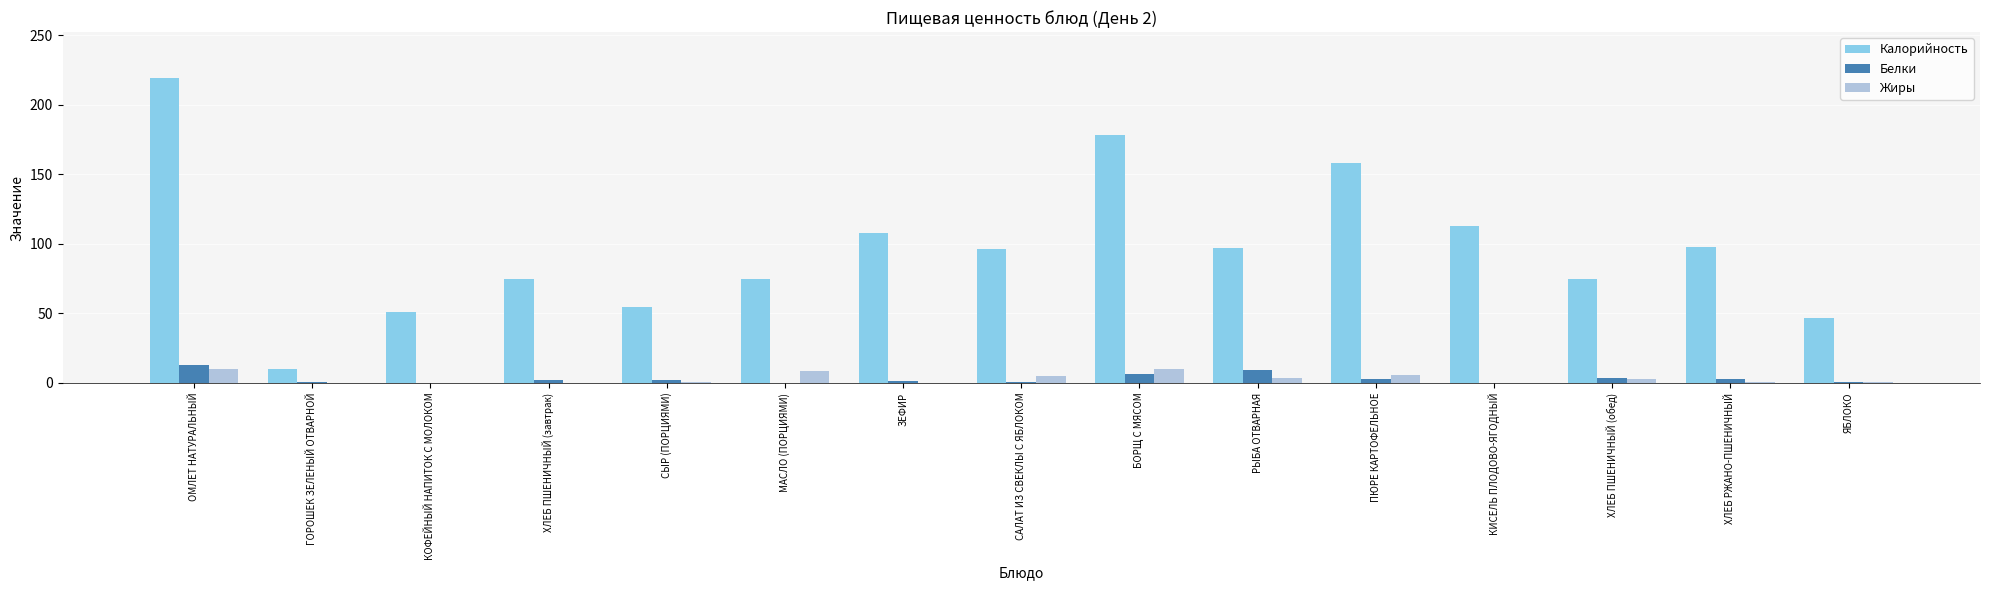

The Калорийность series shows 10.0 at ГОРОШЕК ЗЕЛЕНЫЙ ОТВАРНОЙ. True or false?

True